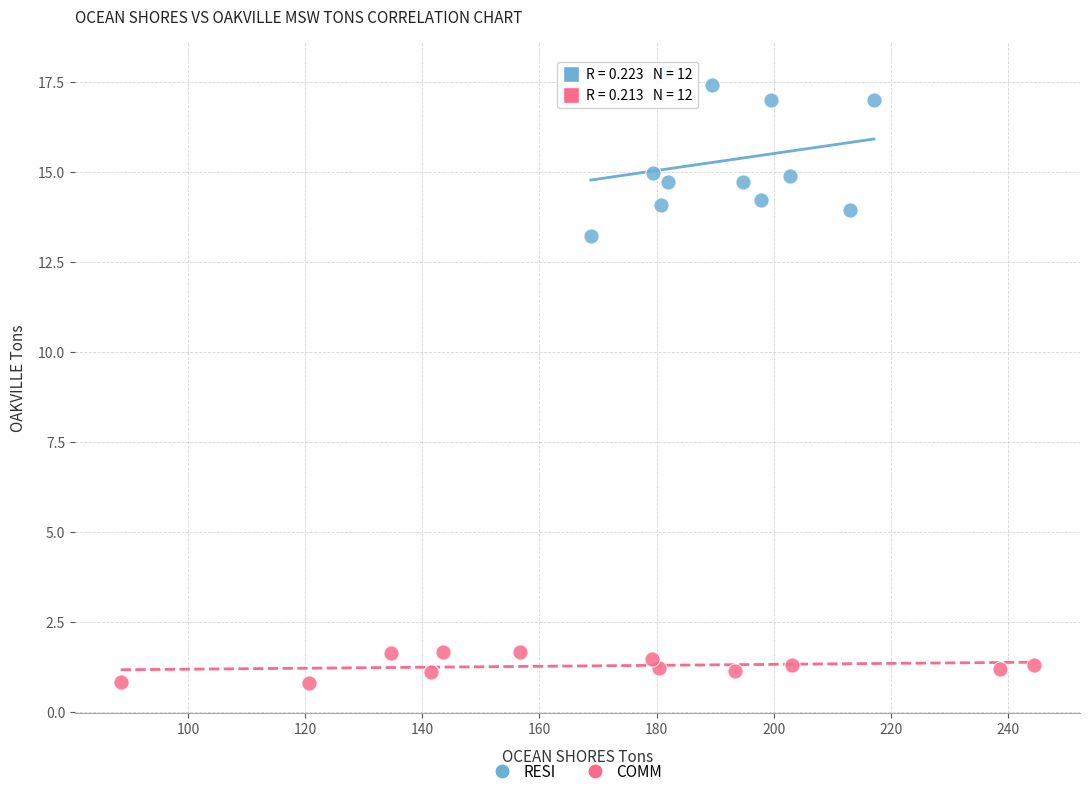

Which series contains the highest Y value?

RESI